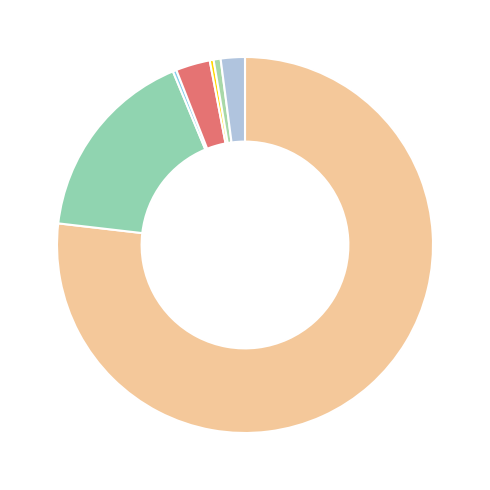

To the nearest percent, what is the average slice percentage?

14%